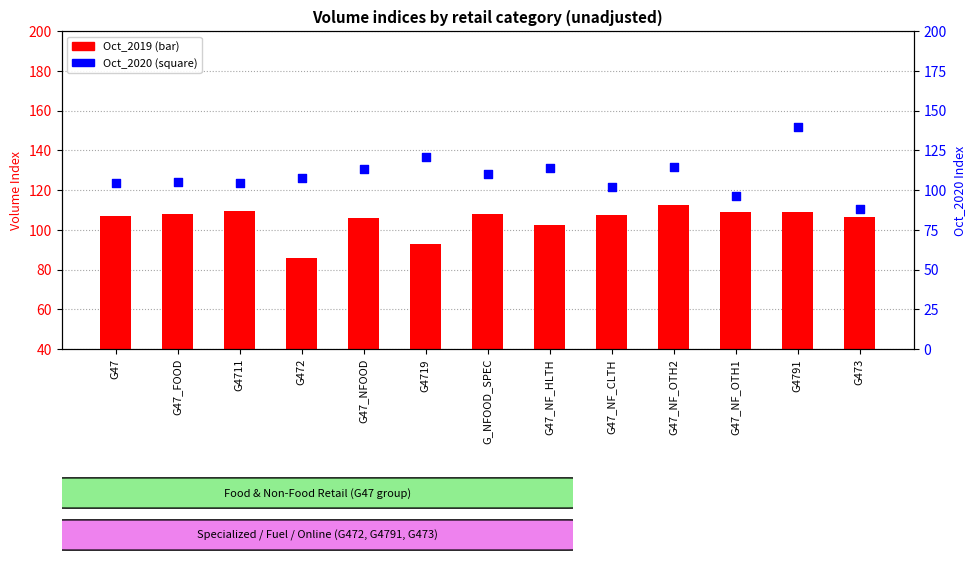

Which series reaches the maximum Y coordinate?

Oct_2020